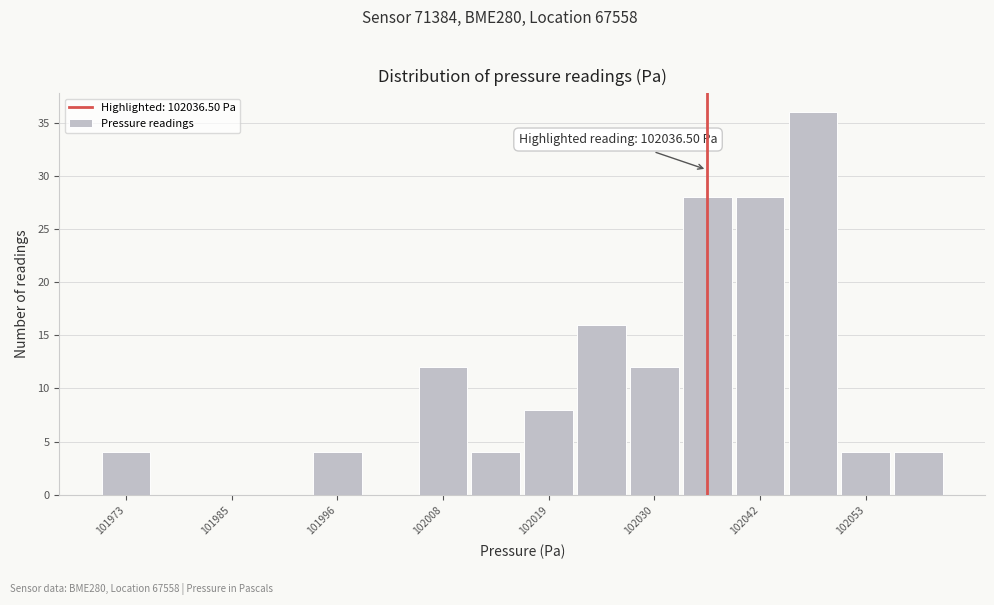

Read against the x-axis, roughly where is the centre of the tallest bar?

102048